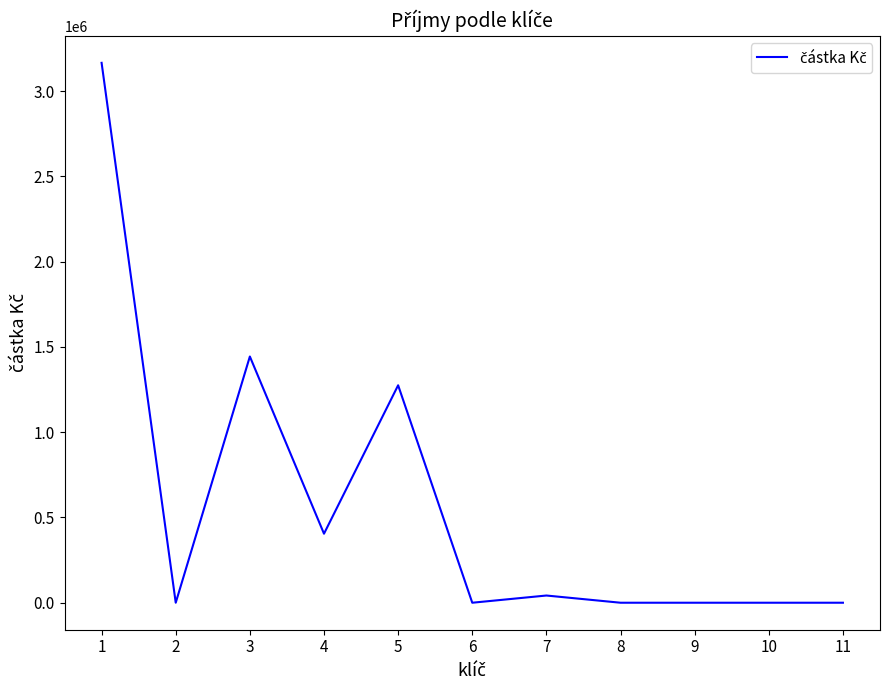

What is the maximum value shown in the chart?

3165798.7